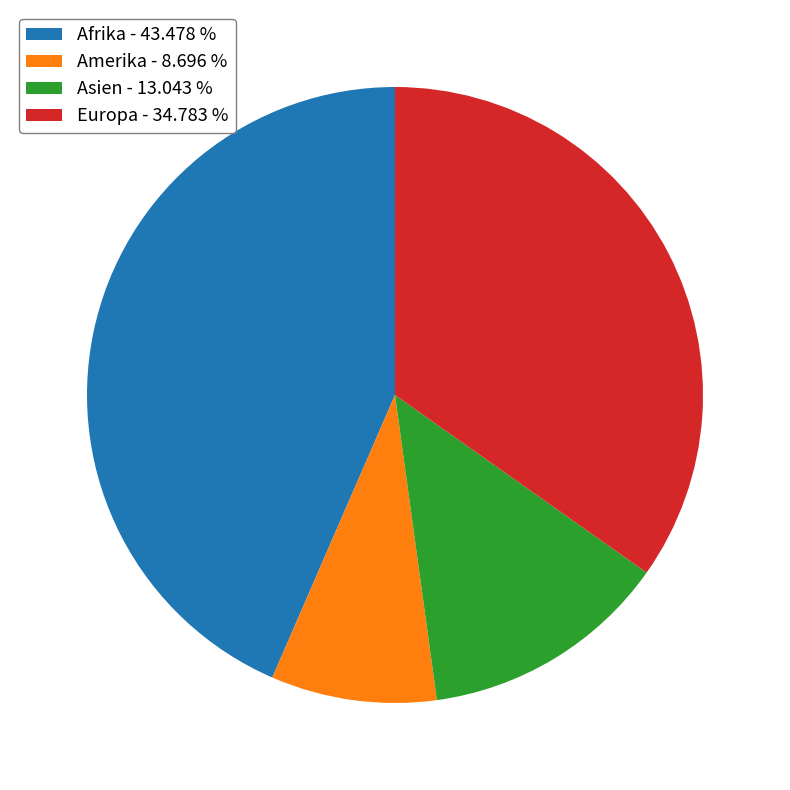

Does any single category account for the majority?

No